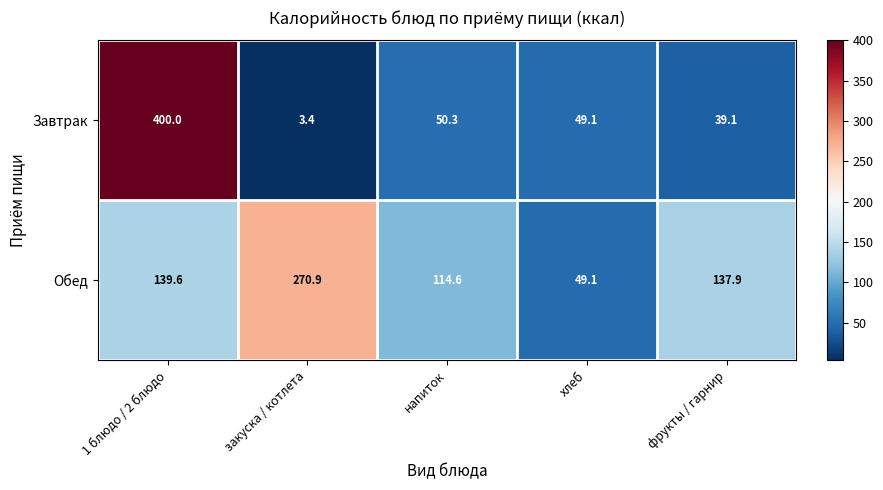

What is the sum of all Обед values?

712.1